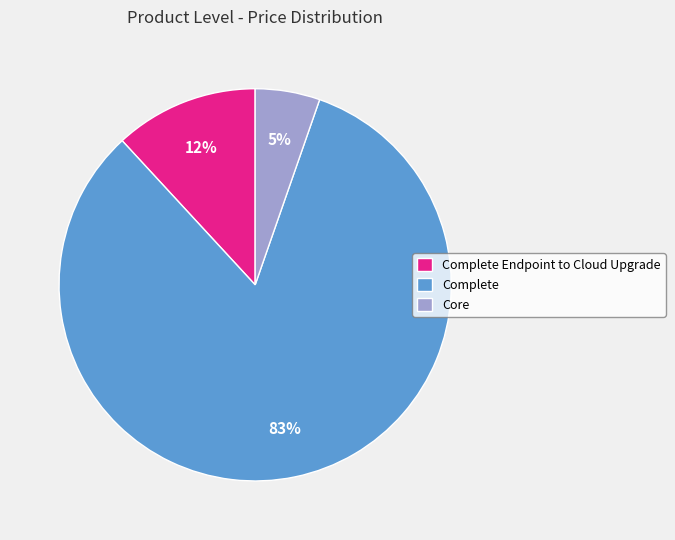

How many slices are in this pie chart?

3